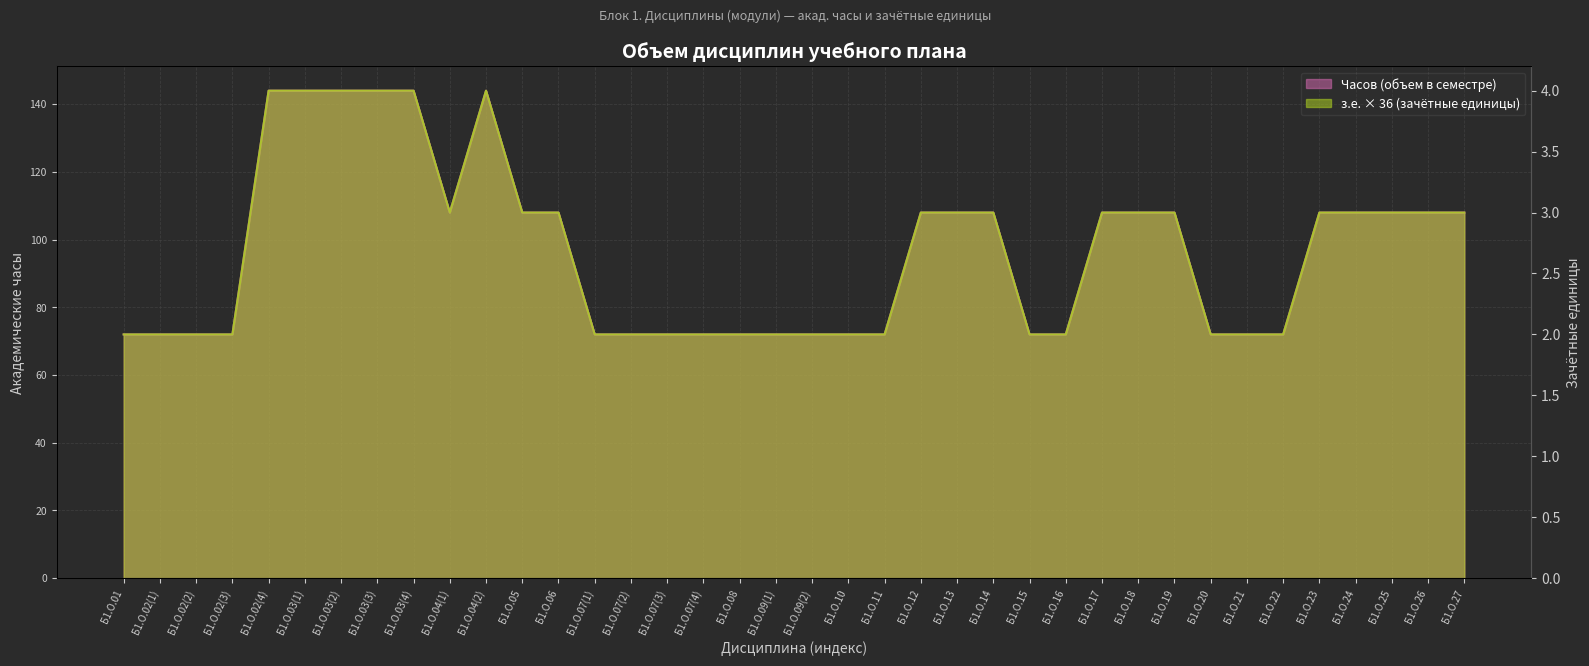

Which series has the largest range (max minus min)?

Часов (объем в семестре)